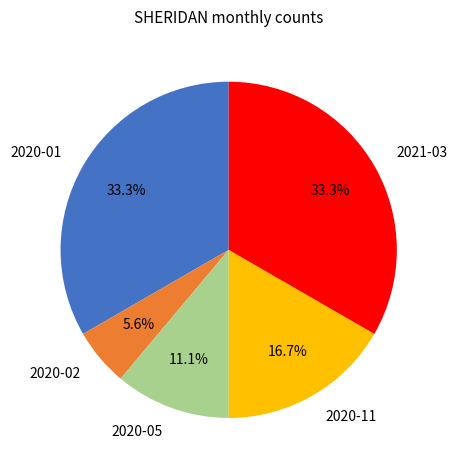

To the nearest percent, what percentage of the pie is 2020-02?

6%